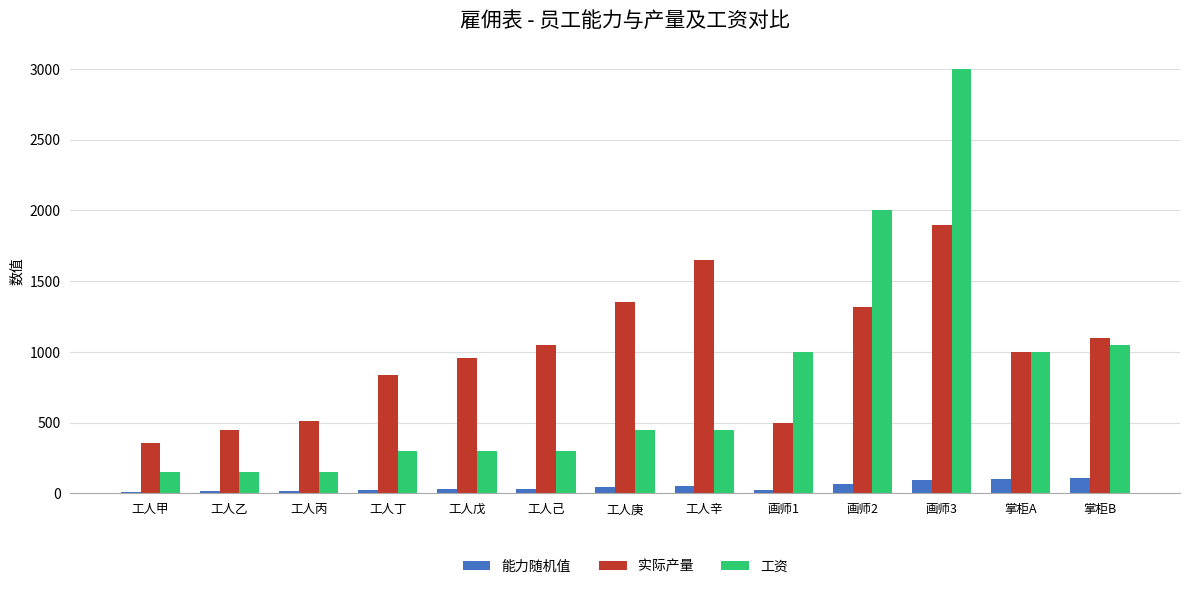

Which series has the largest total across all categories?

实际产量